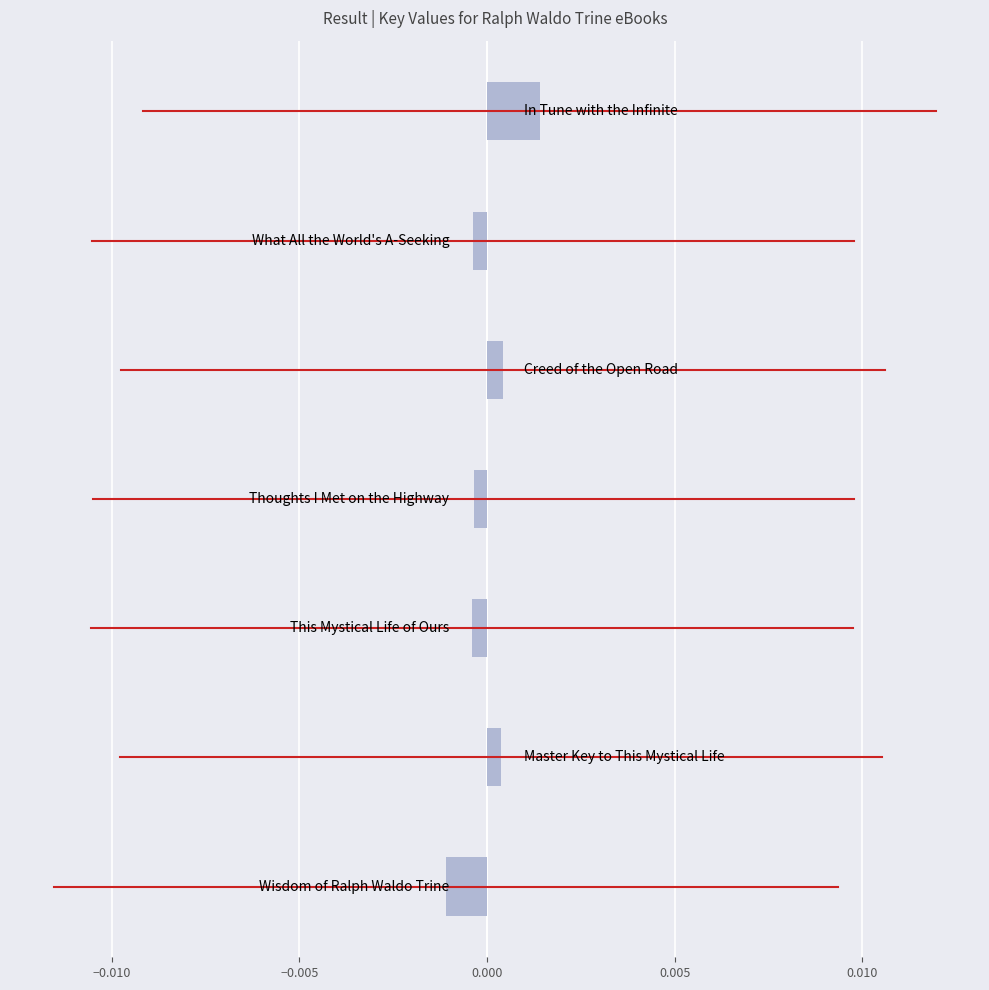

How many values are between 0 and 1?

3